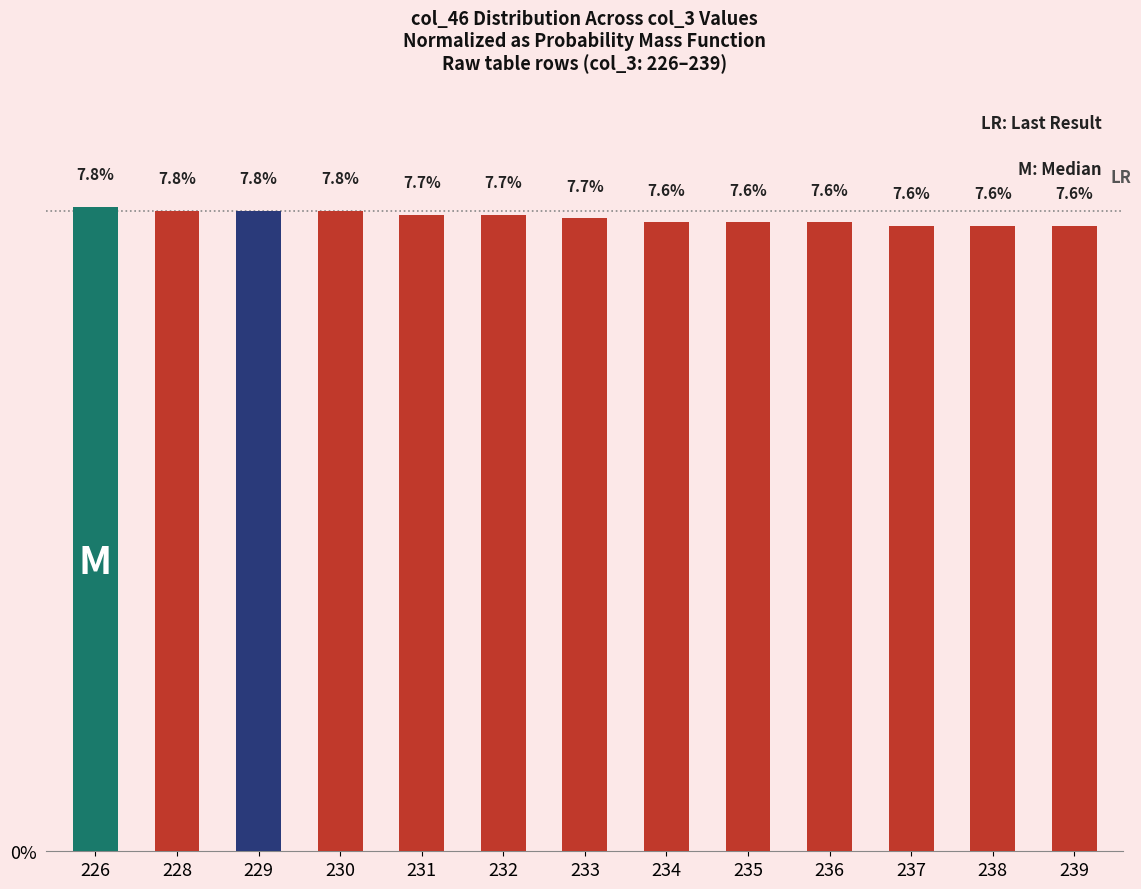

Read the value at 232.

7.7